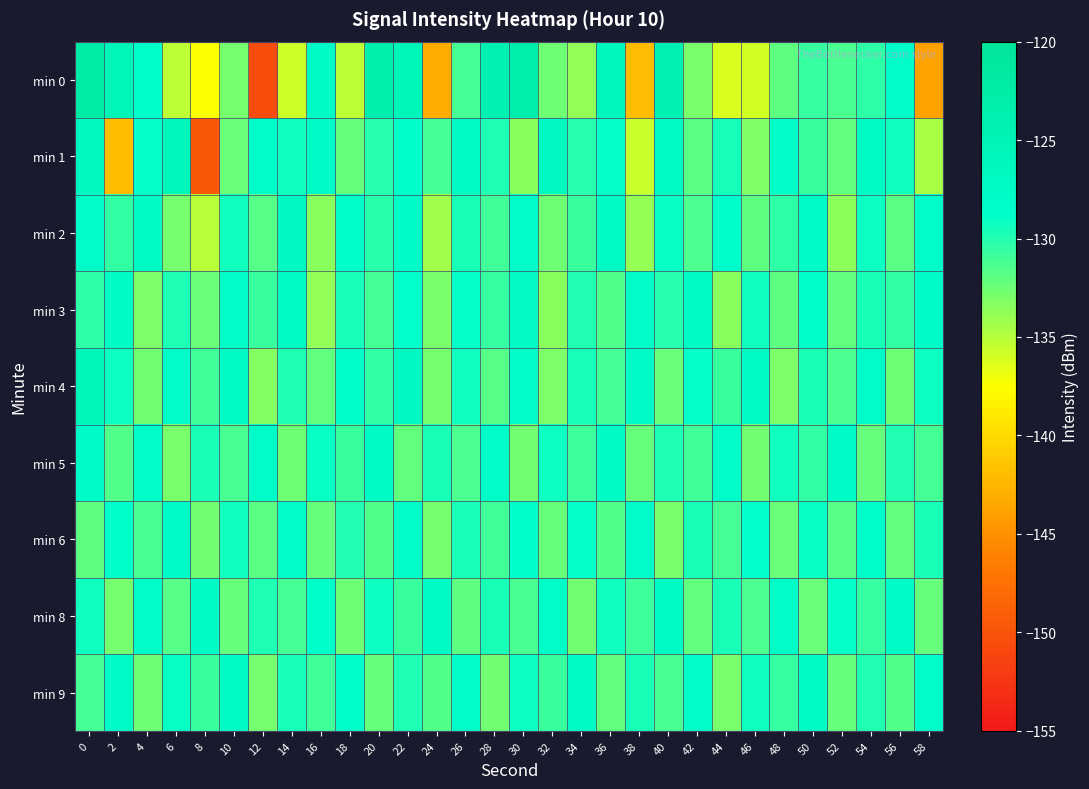

What is the total value across all series at 50?

-1167.0